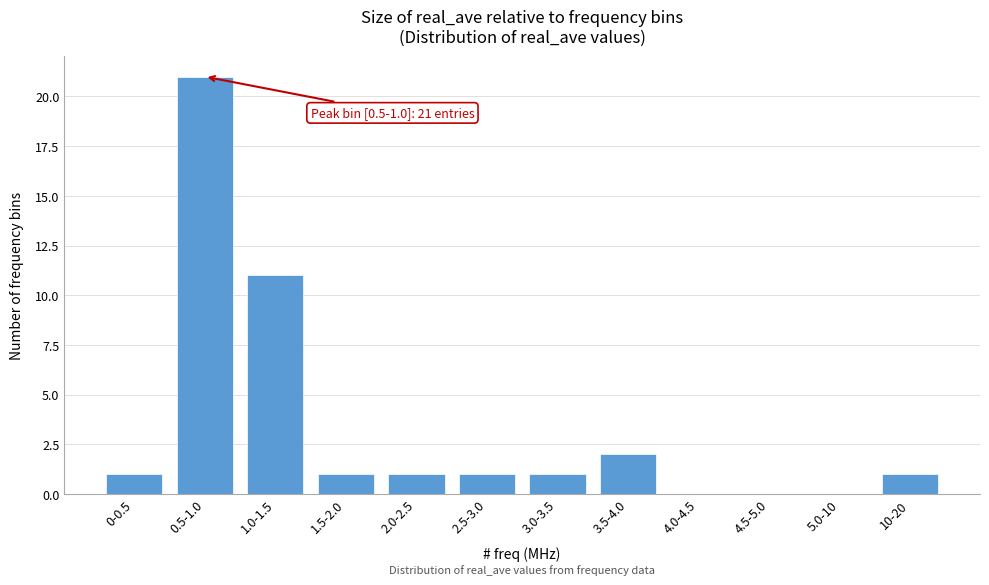

Reading right to left, what are all the values shown in this chart?

10-20=1	5.0-10=0	4.5-5.0=0	4.0-4.5=0	3.5-4.0=2	3.0-3.5=1	2.5-3.0=1	2.0-2.5=1	1.5-2.0=1	1.0-1.5=11	0.5-1.0=21	0-0.5=1